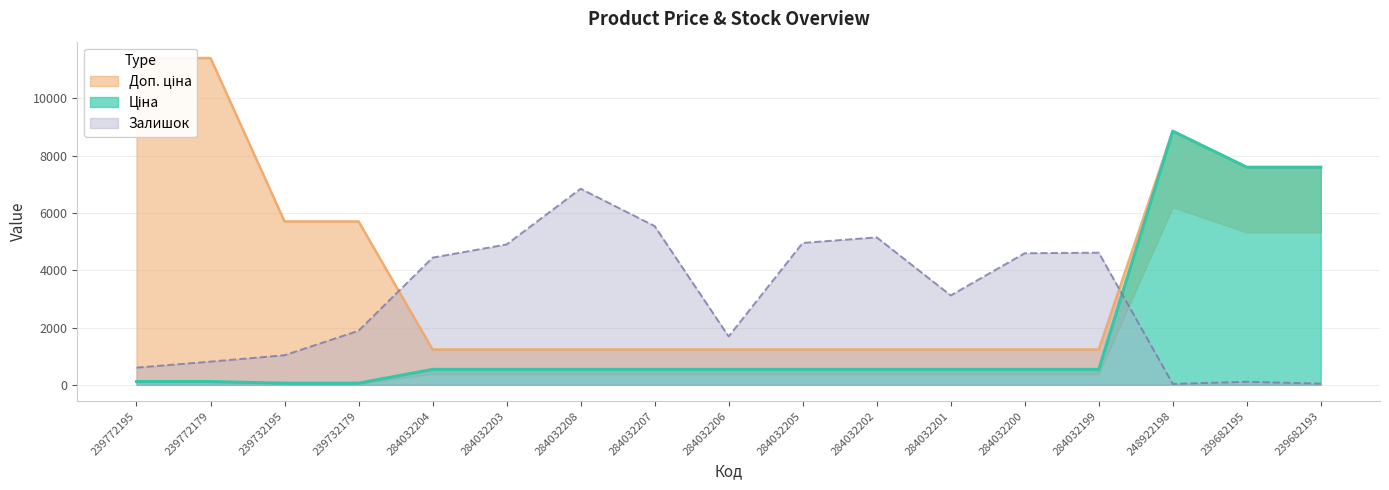

Reading left to right, list all the values displayed in this chart.

Ціна: 114.1	114.1	57.0	57.0	539.0	539.0	539.0	539.0	539.0	539.0	539.0	539.0	539.0	539.0	8856.7	7596.5	7596.5
Доп. ціна: 11410.0	11410.0	5705.0	5705.0	1235.4	1235.4	1235.4	1235.4	1235.4	1235.4	1235.4	1235.4	1235.4	1235.4	8856.7	7596.5	7596.5
Залишок: 600.0	809.4	1032.6	1886.6	4440.3	4900.8	6846.0	5542.7	1688.5	4953.8	5149.2	3120.2	4593.8	4613.3	30.7	106.1	41.9